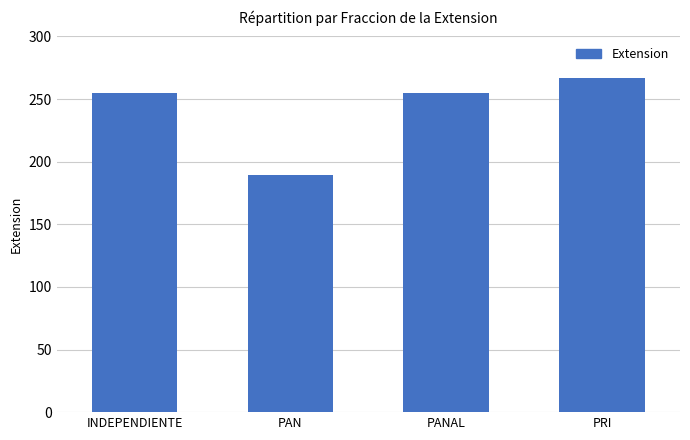

What is the average value?

241.4